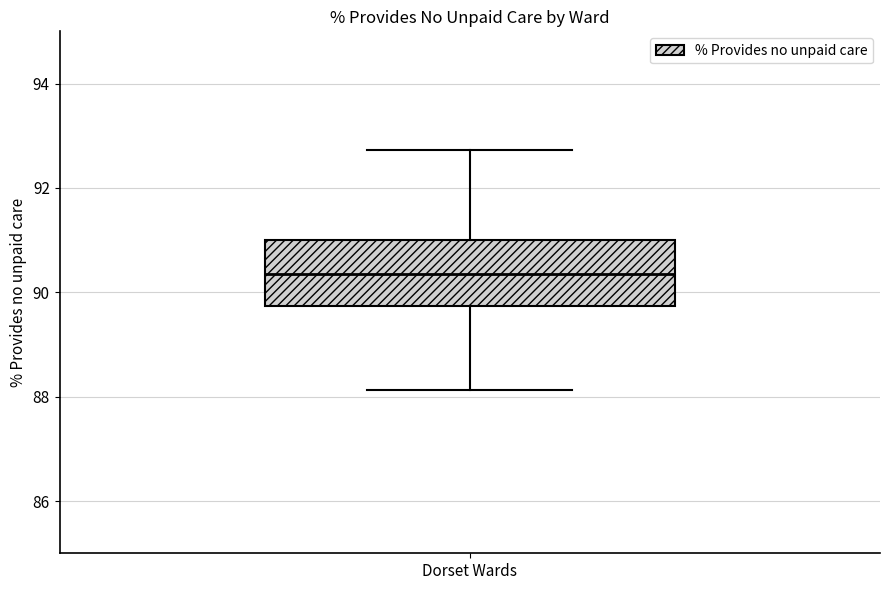

Where is the upper edge of the box for Dorset Wards on the y-axis? The values are not printed on the chart, so give them approximately, as read against the axis.

91.0